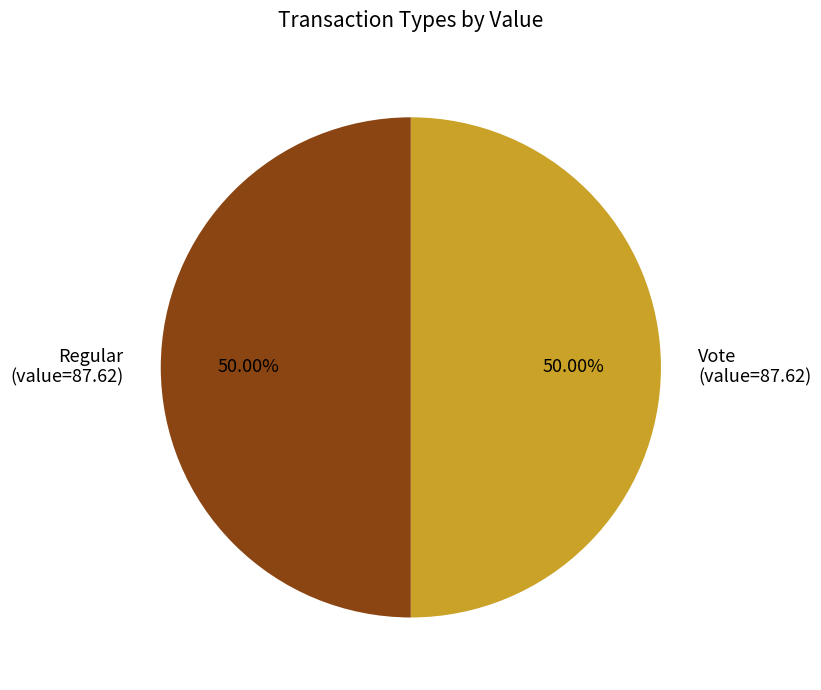

What percentage is NOT represented by Regular?

50.0%